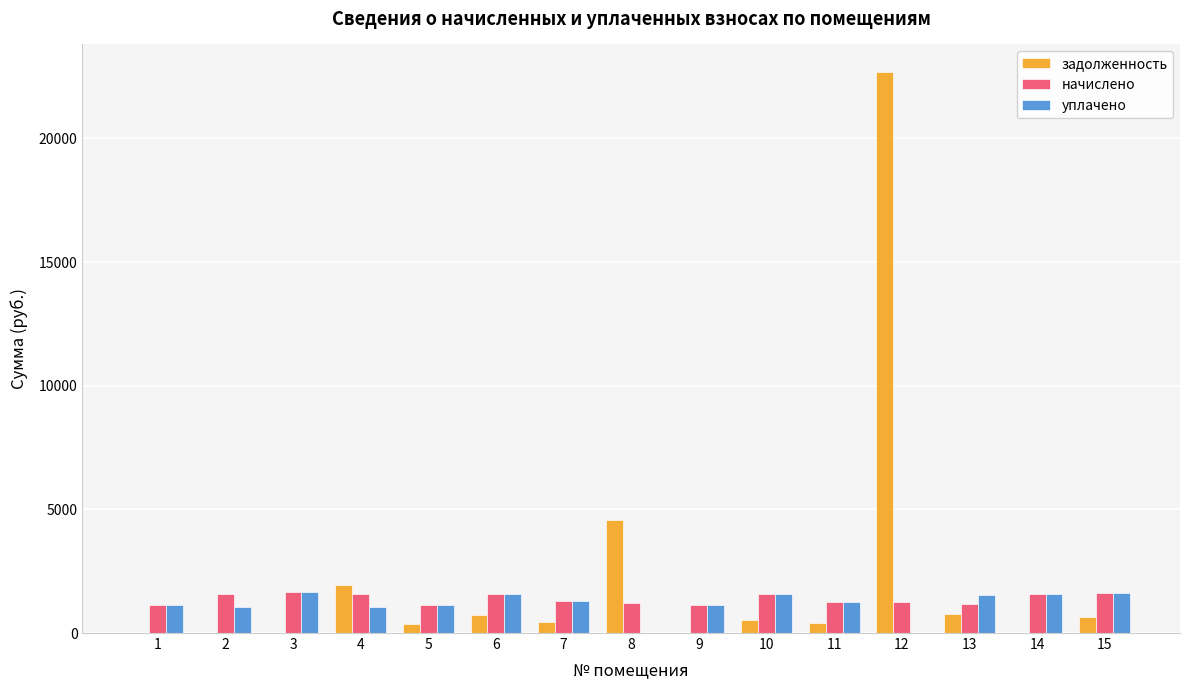

Where does the начислено series first go above 1294?

2